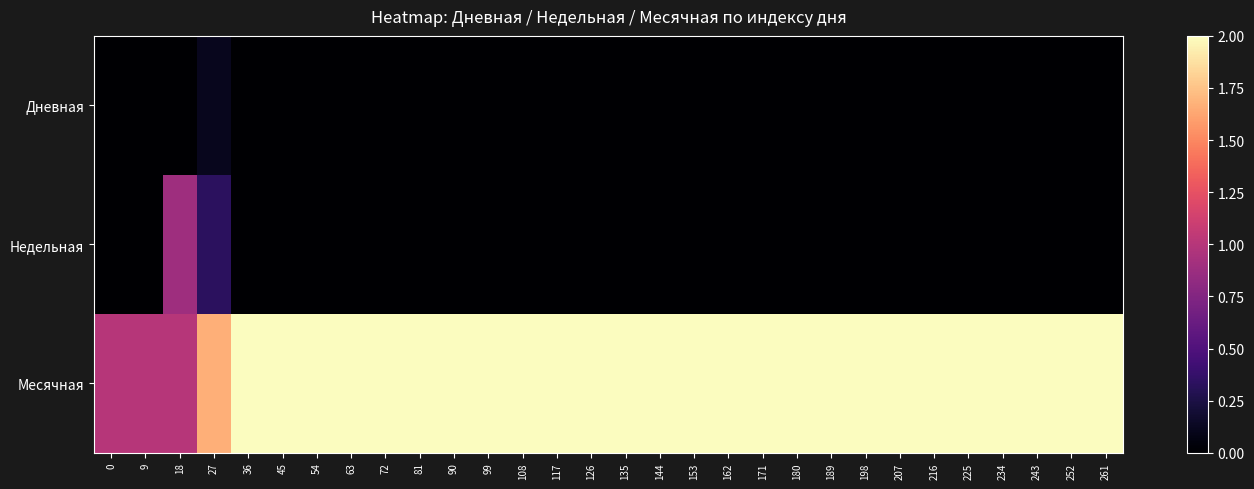

Between 90 and 153, which series saw the biggest shift?

Дневная